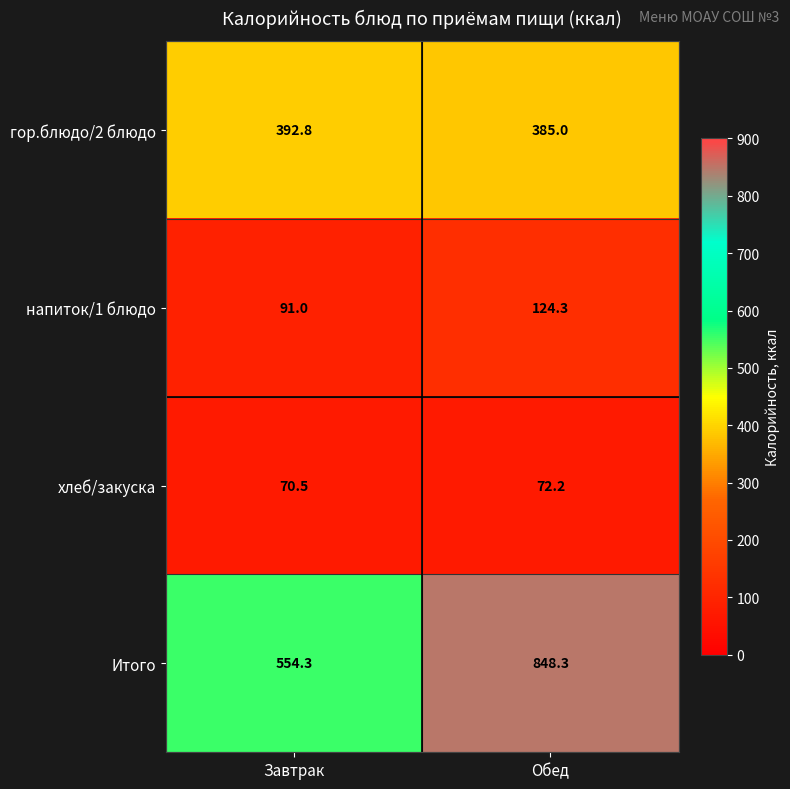

Rank the series at Обед from lowest to highest value.

хлеб/закуска, напиток/1 блюдо, гор.блюдо/2 блюдо, Итого